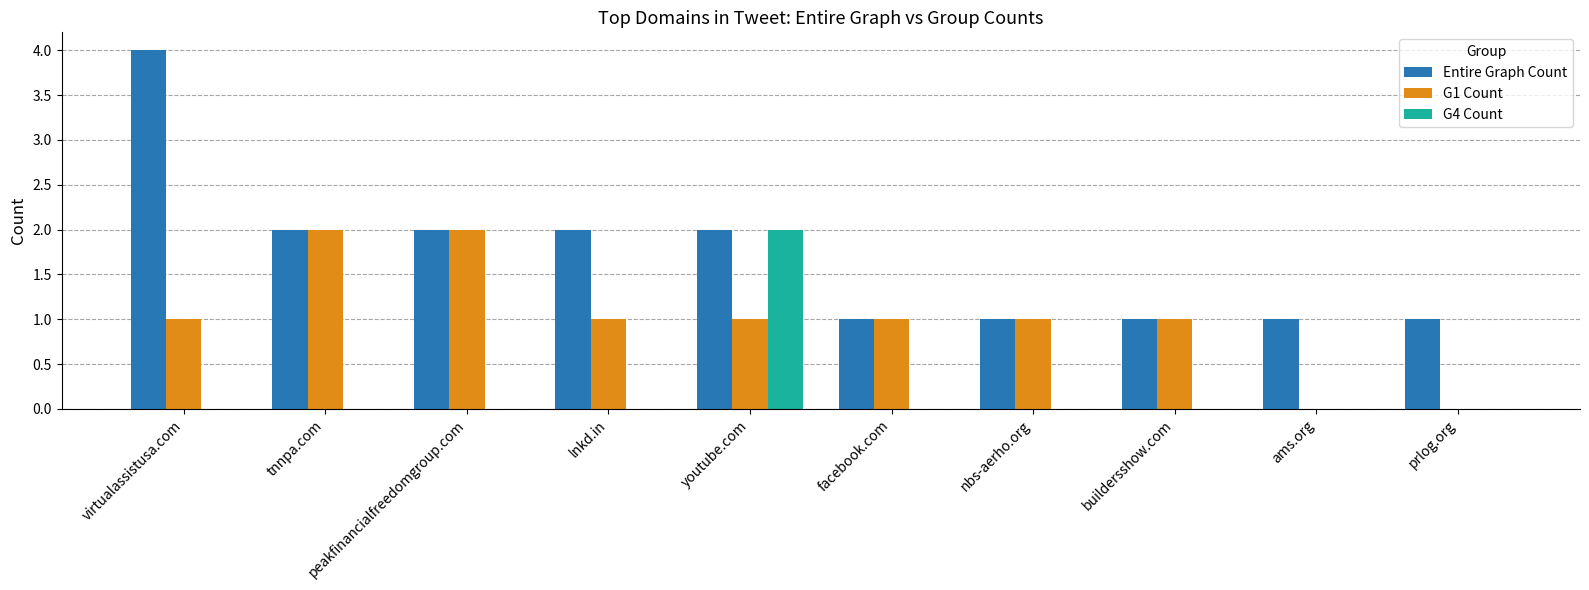

True or false: G4 Count has a value of 0 at facebook.com.

True